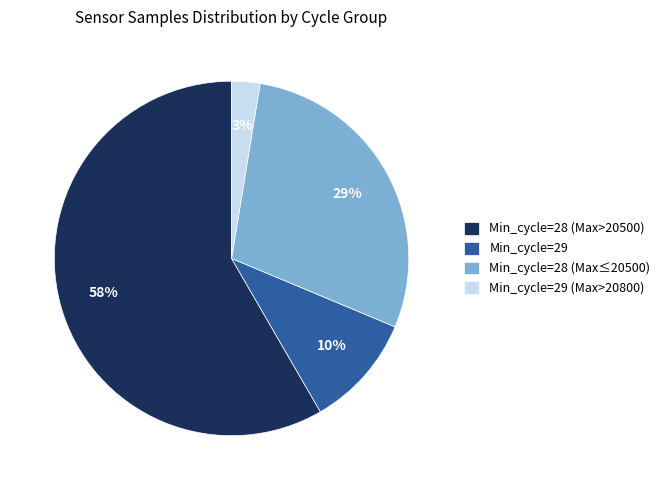

To the nearest percent, what is the average slice percentage?

25%